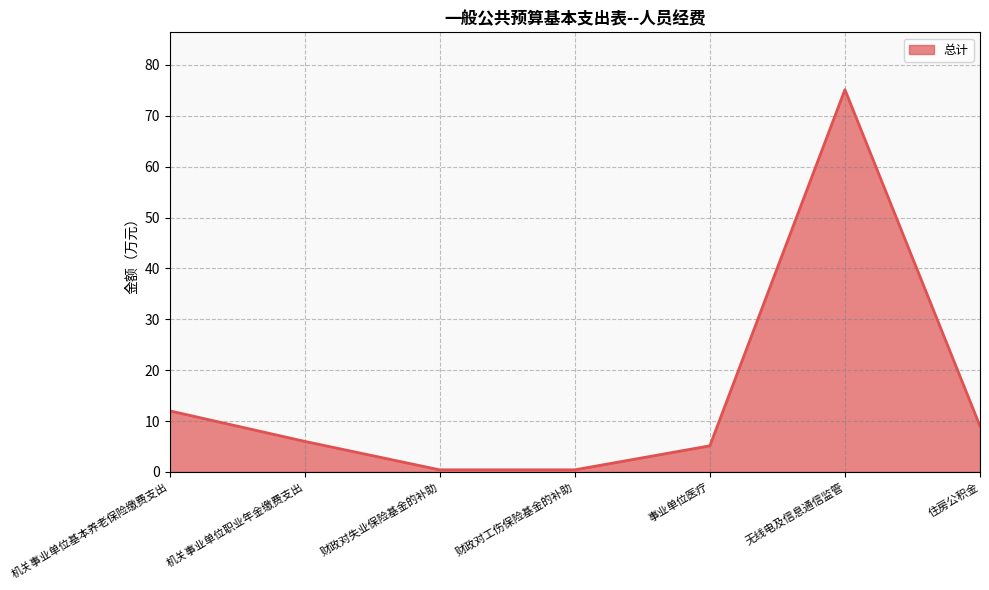

Reading left to right, list all the values displayed in this chart.

12.0	6.0	0.4	0.4	5.1	75.1	9.0